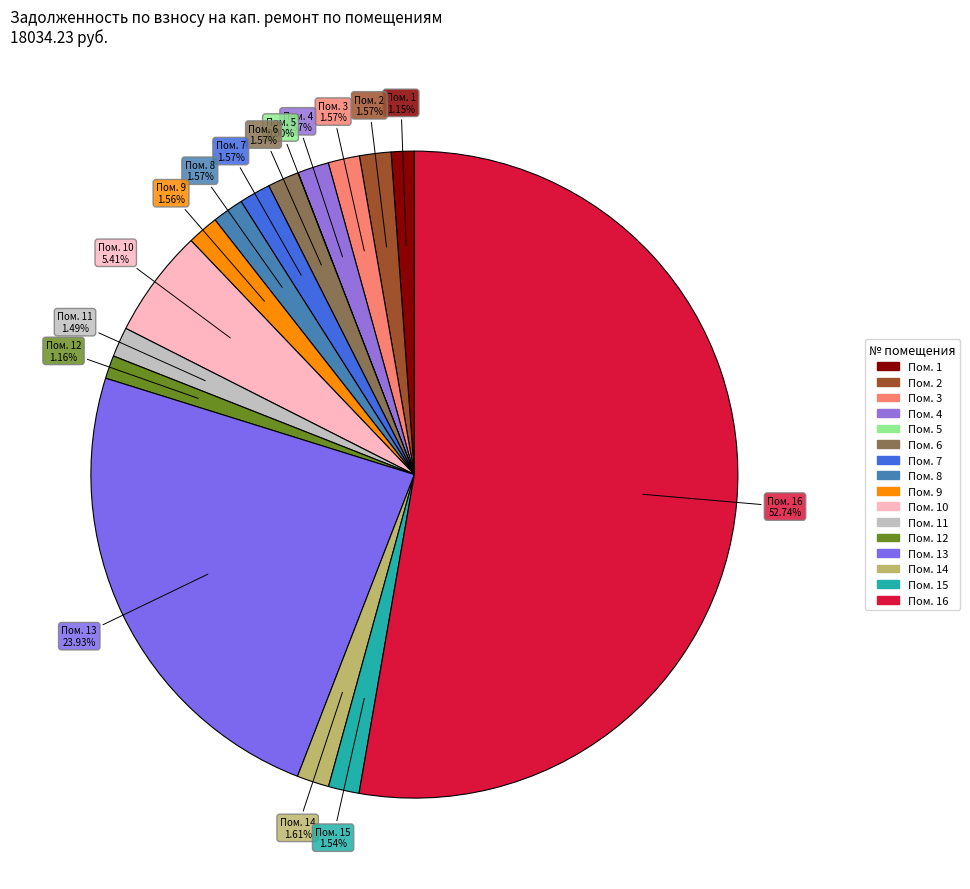

Which category accounts for the majority?

16